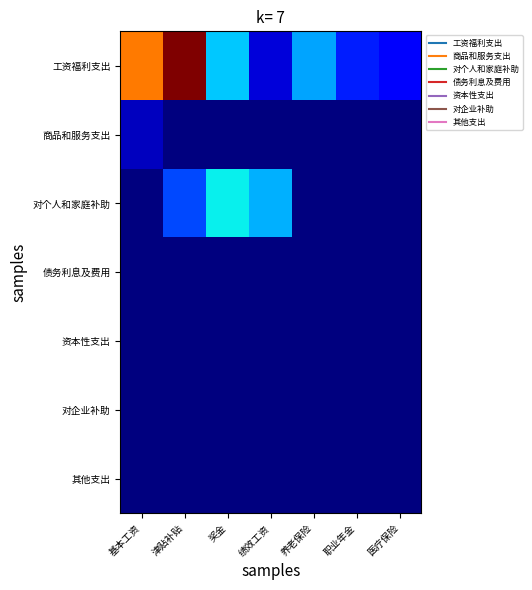

Which series has the largest range (max minus min)?

工资福利支出